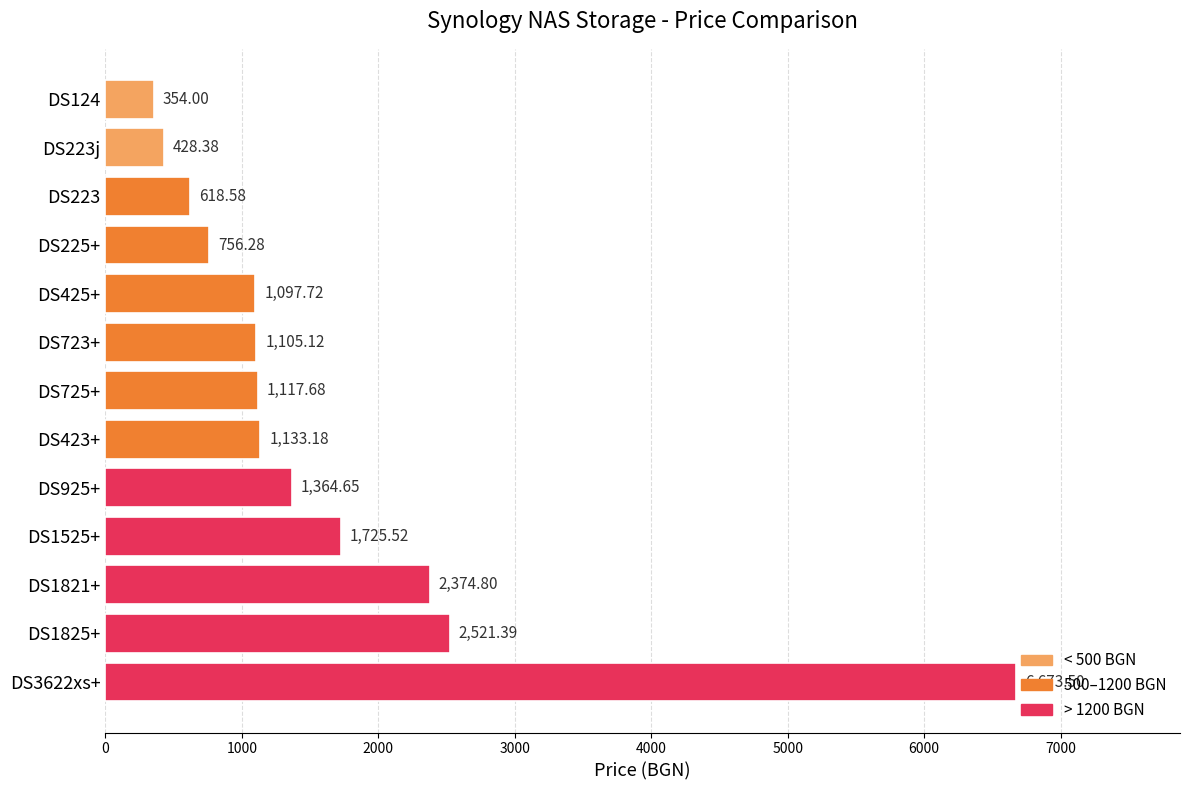

What is the average value?

1636.2